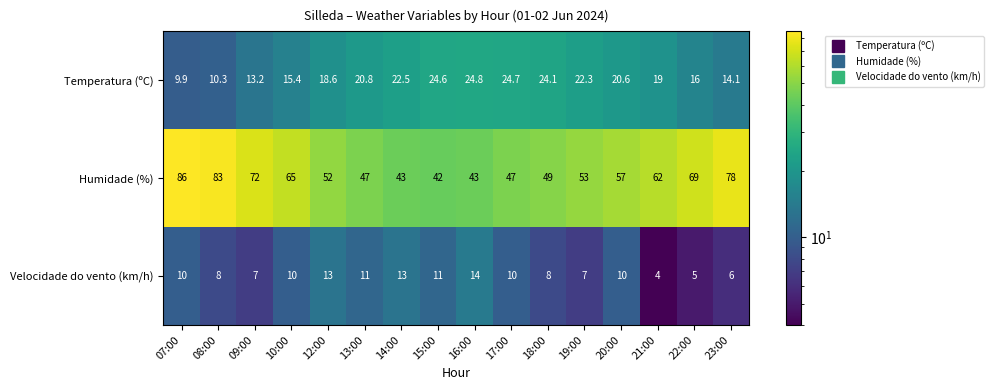

What is the sum of all Velocidade do vento (km/h) values?

147.0